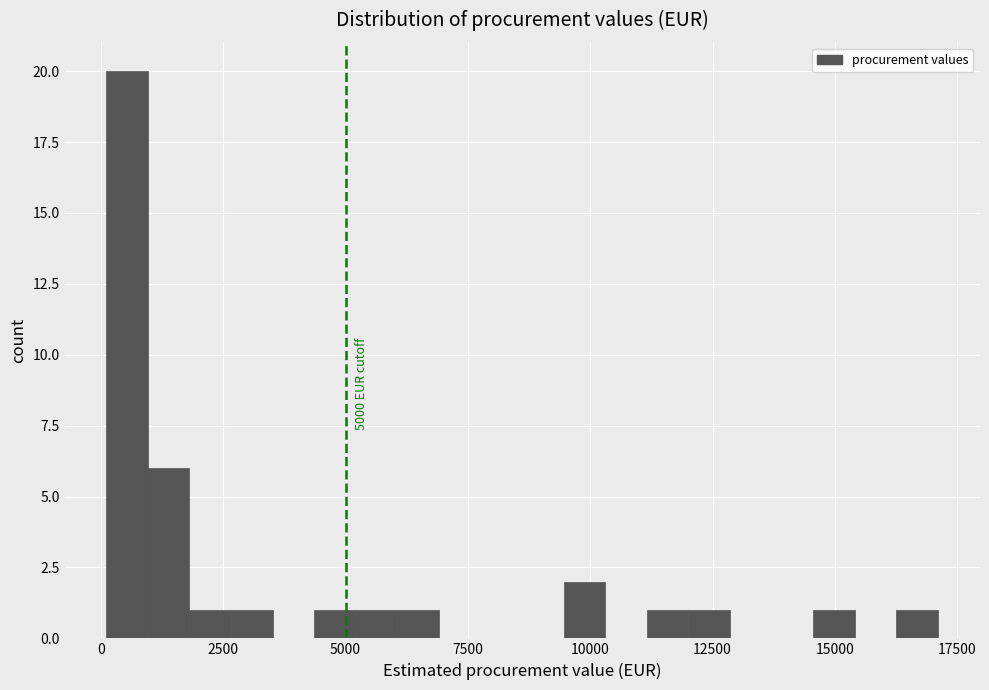

Read against the x-axis, roughly where is the centre of the tallest bar?

500